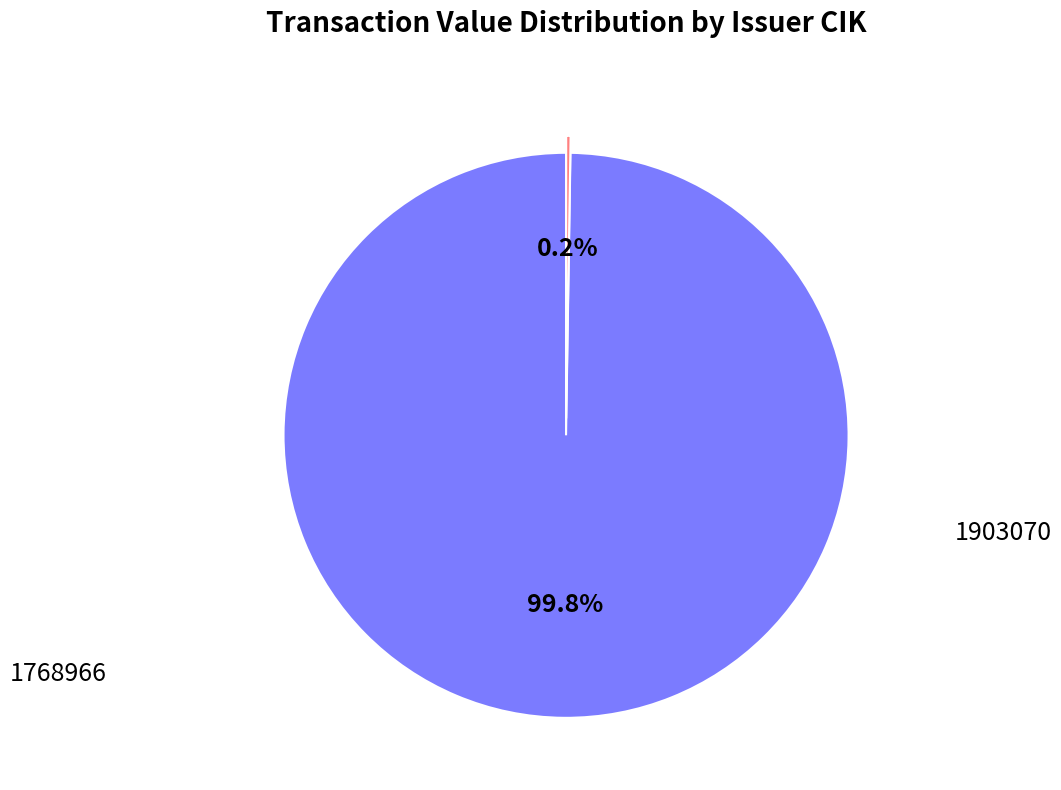

Is there a majority slice in this chart?

Yes